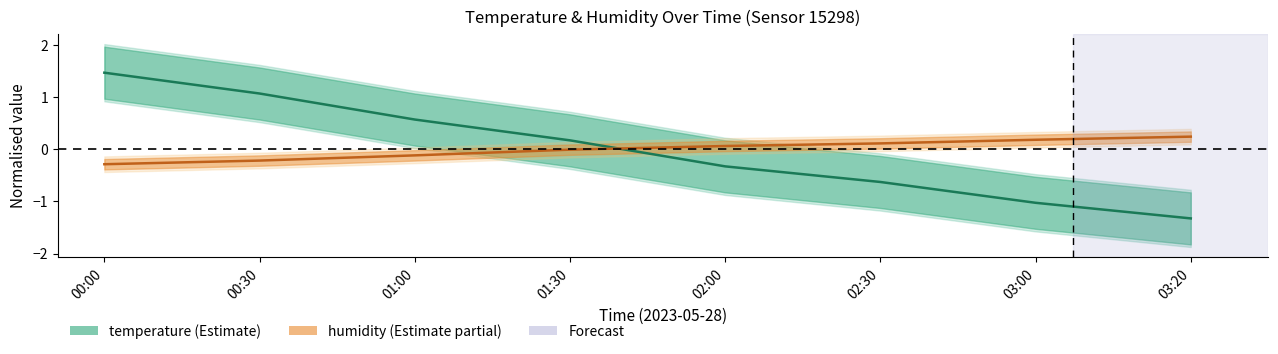

What is the value of the temperature point at the 6th from the left?

-0.6